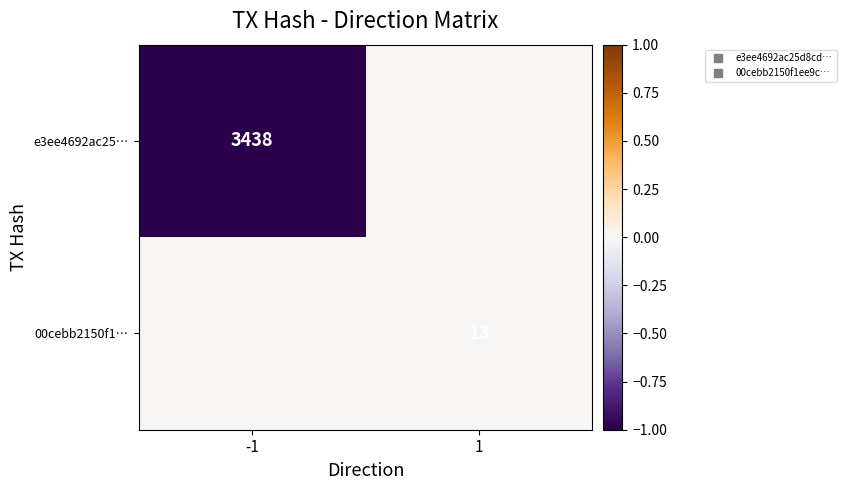

Rank the series at 1 from lowest to highest value.

e3ee4692ac25…, 00cebb2150f1…